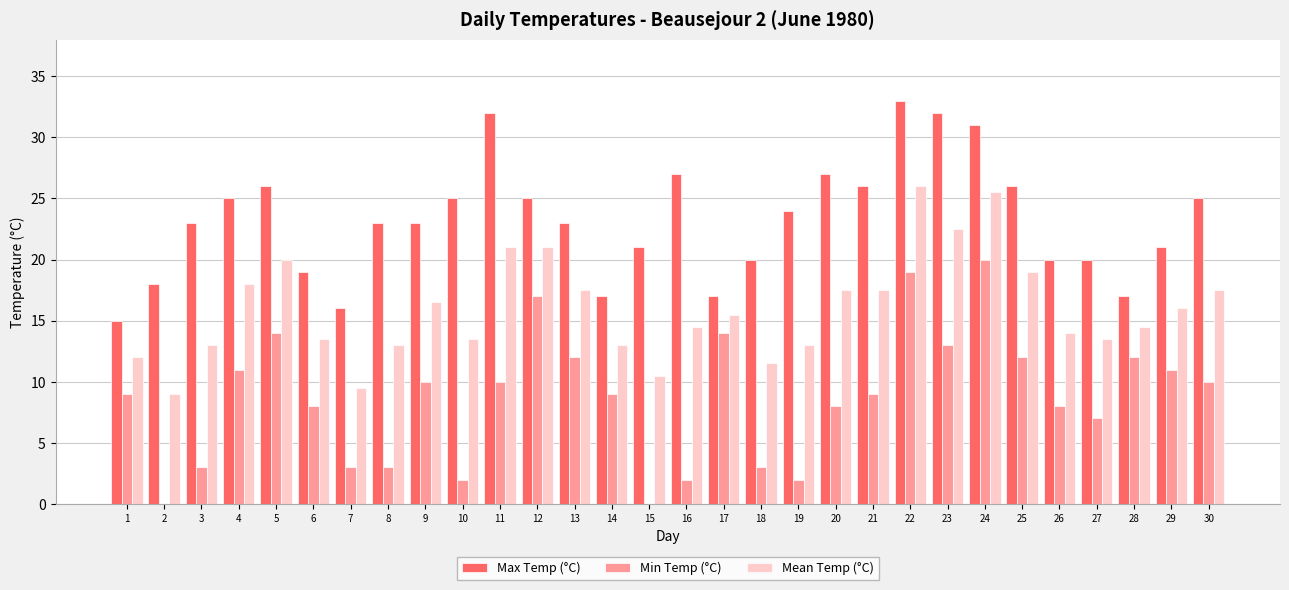

The Mean Temp (°C) series shows 6.5 at 7. True or false?

False